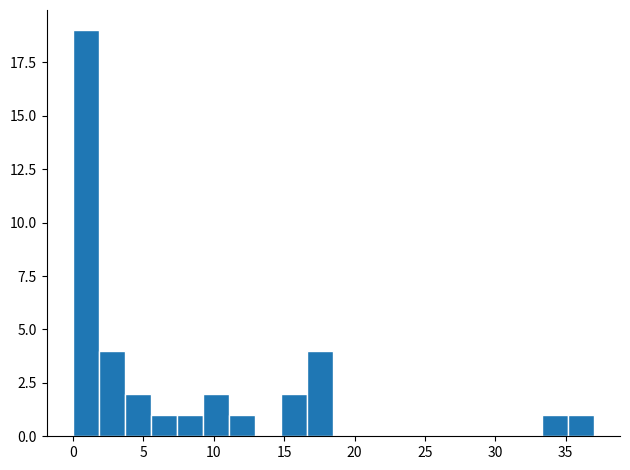

Read against the x-axis, roughly where is the centre of the tallest bar?

1.0